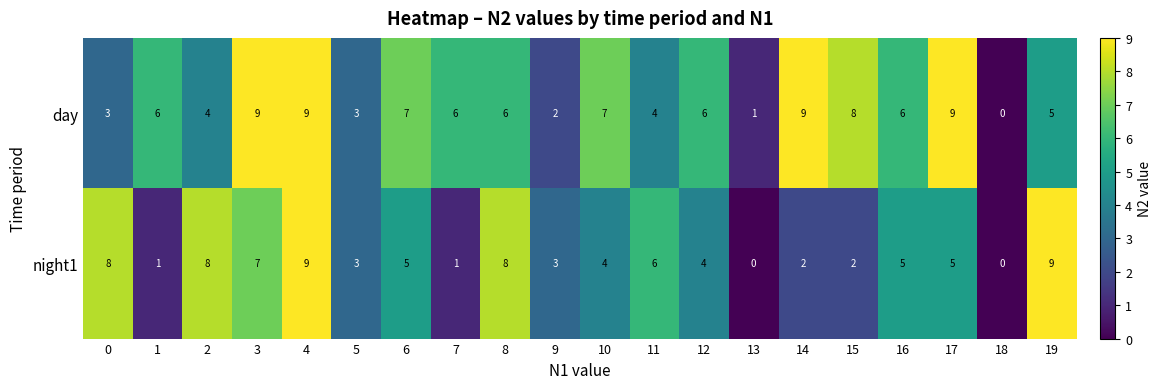

Between 9 and 12, which series saw the biggest shift?

day